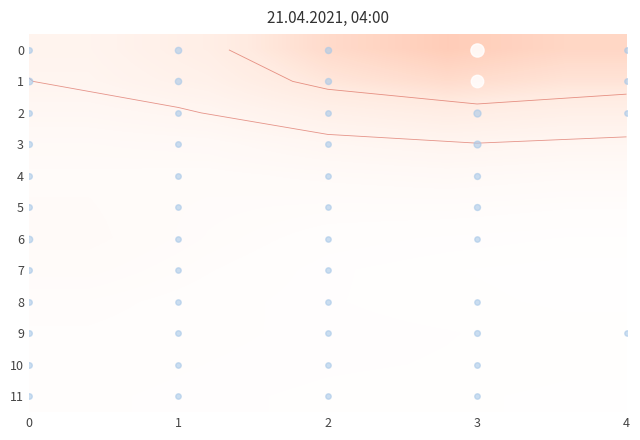

What is the highest value of the 1 series?

0.3